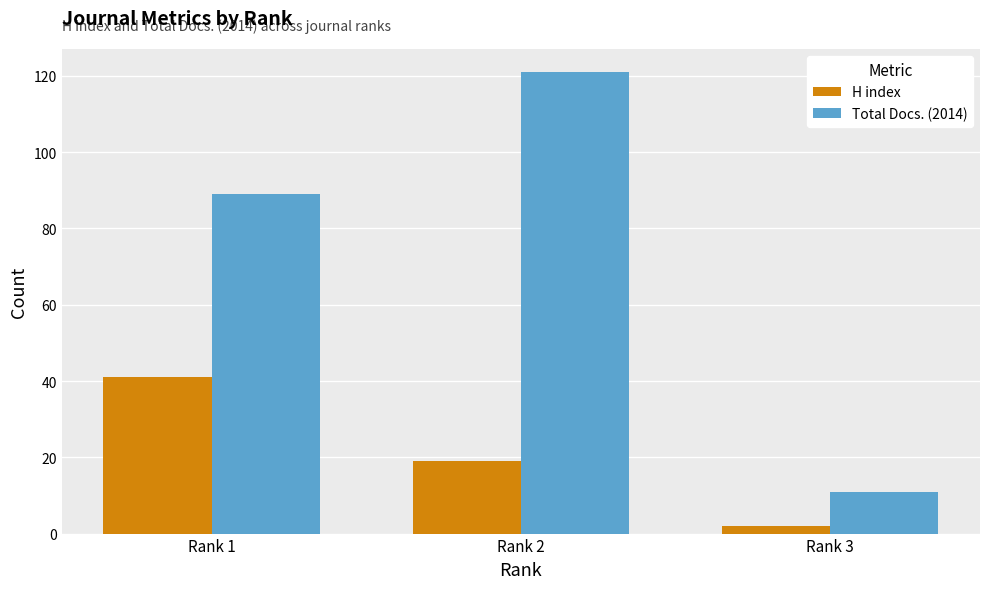

What is the value of the Total Docs. (2014) bar at the 2nd from the left?

121